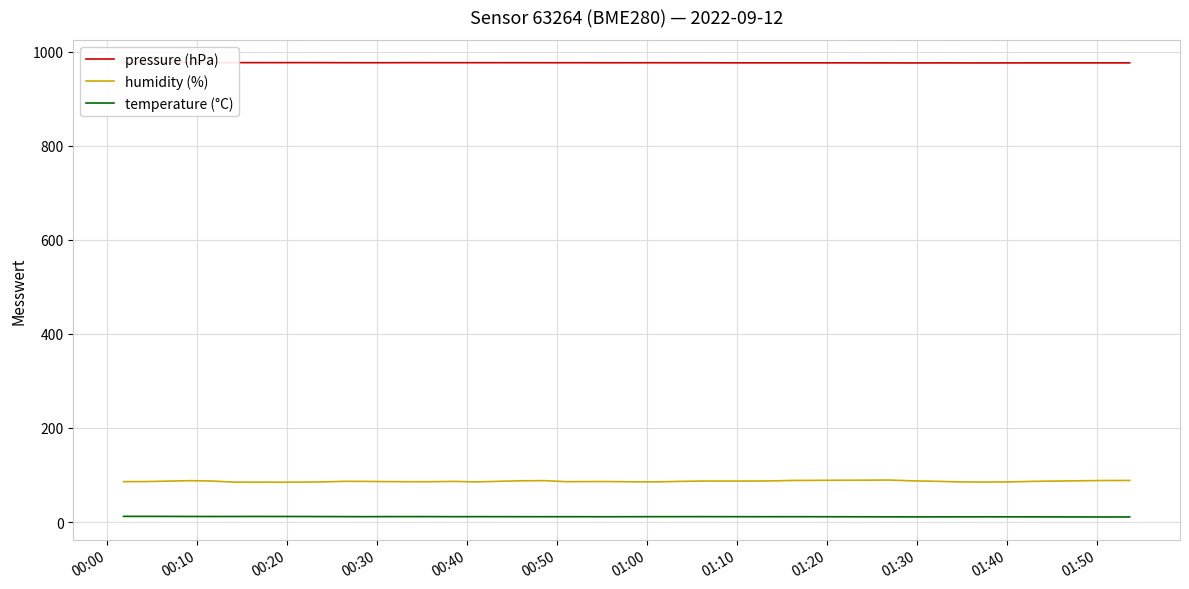

Does the chart display data point markers on the line(s)?

No